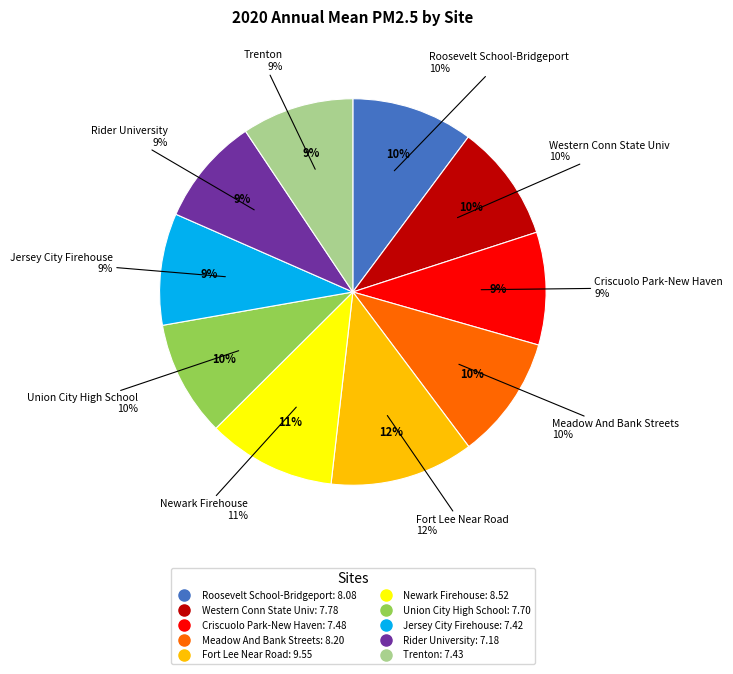

Count the number of slices in the pie.

10